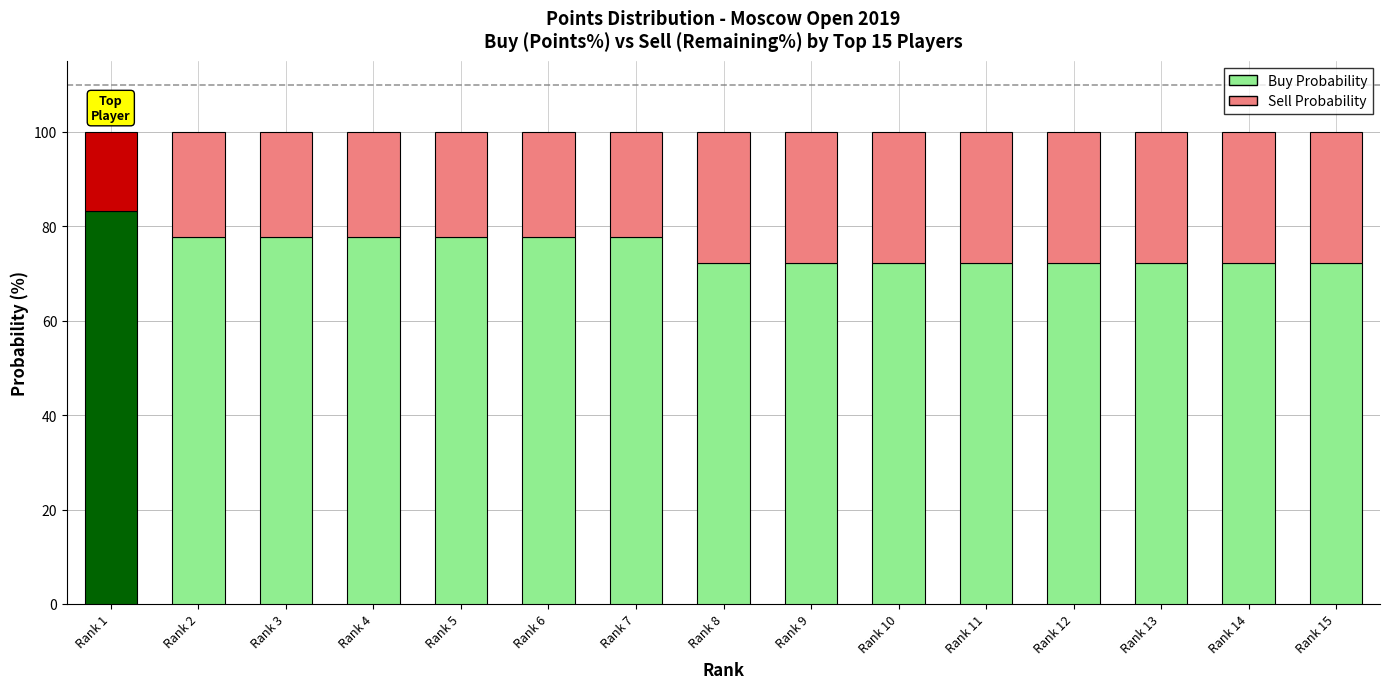

How many series are shown in this chart?

2